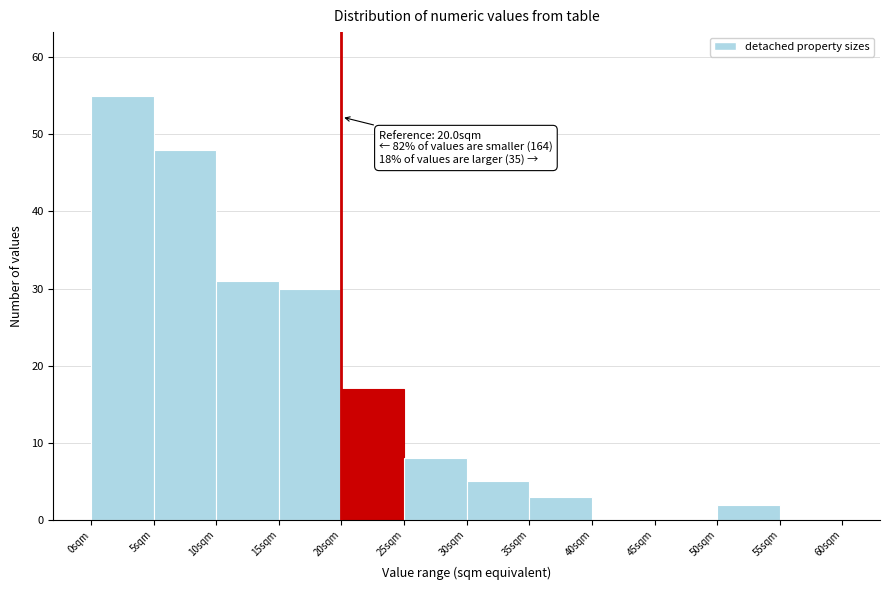

Over which range of the x-axis is the bar tallest?

0 to 5